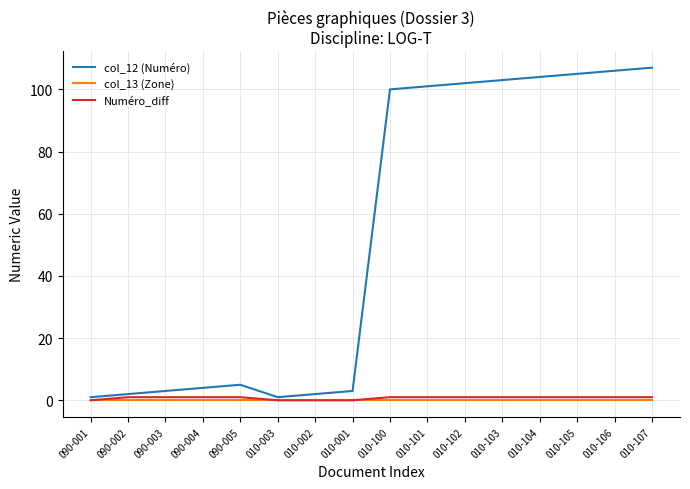

Which series has the largest total across all categories?

col_12 (Numéro)